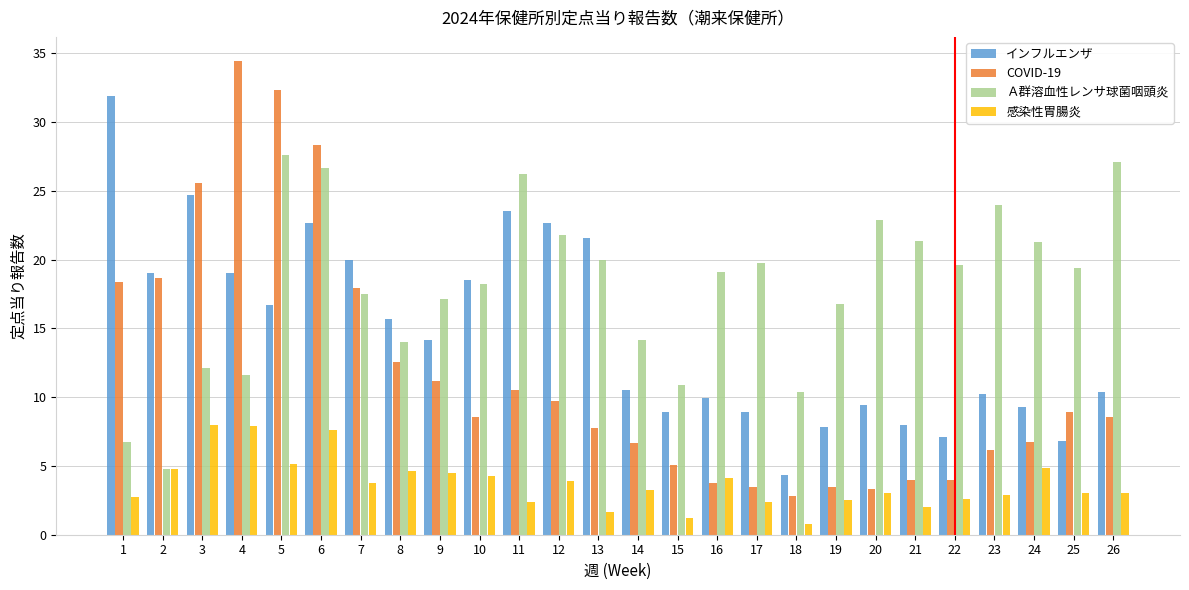

What is the average value of the COVID-19 series?

11.6